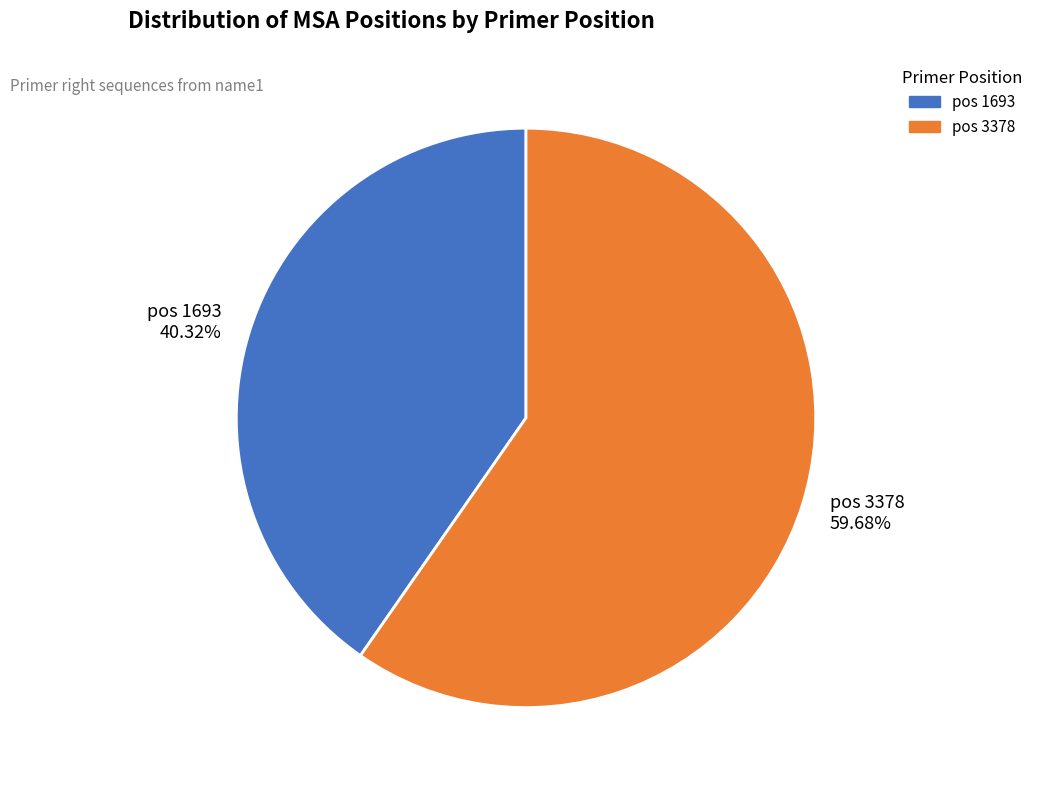

Is there a majority slice in this chart?

Yes